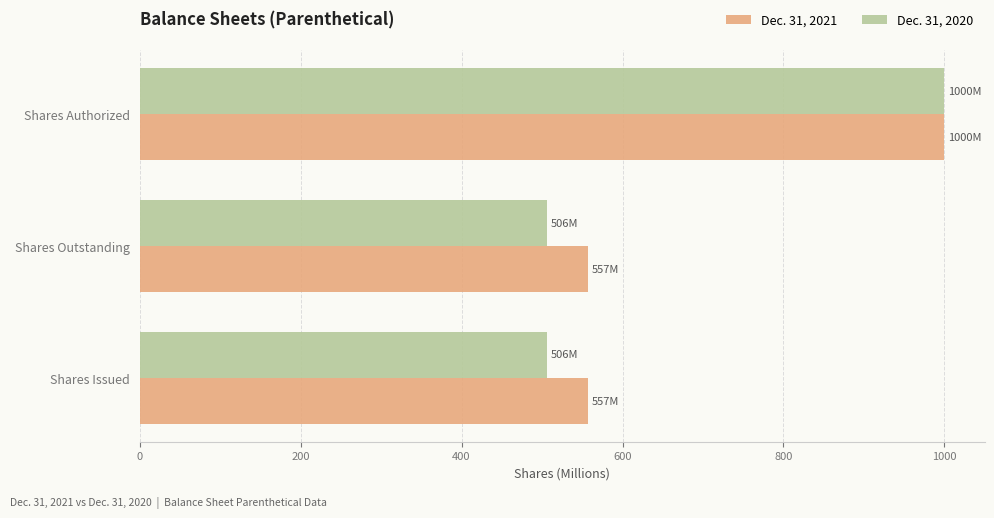

Which series has the widest spread of values?

Dec. 31, 2020